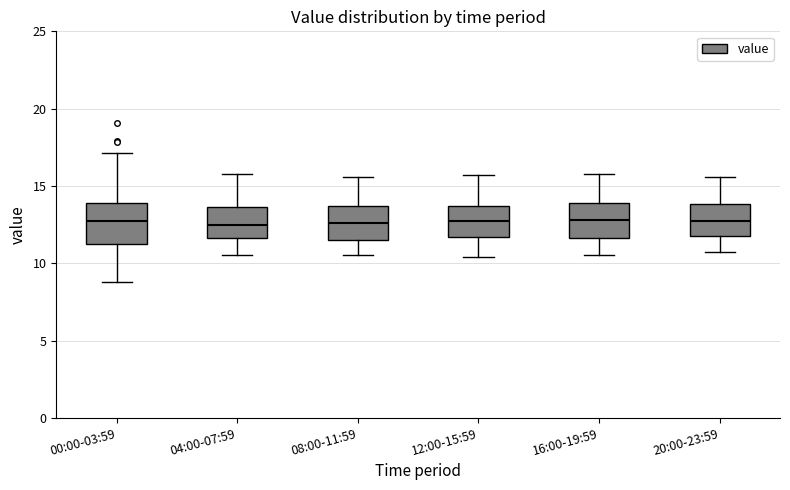

Where does the median line of the box for 08:00-11:59 sit on the y-axis? The values are not printed on the chart, so give them approximately, as read against the axis.

12.5